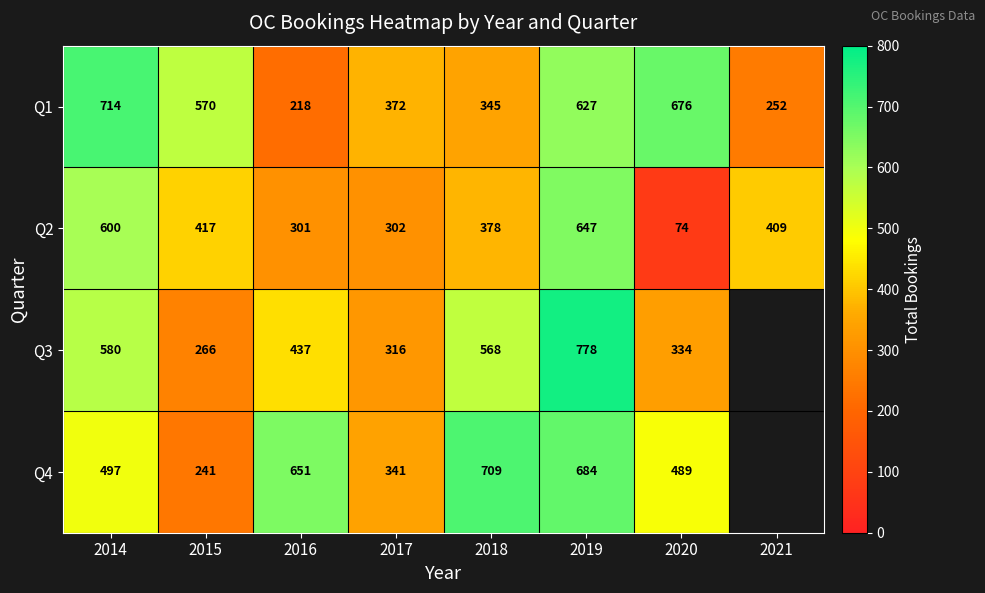

At which label does Q1 reach its minimum?

2016